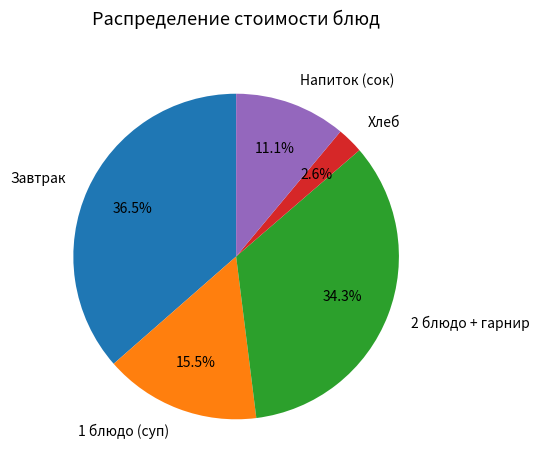

What is the smallest slice in the pie chart?

Хлеб